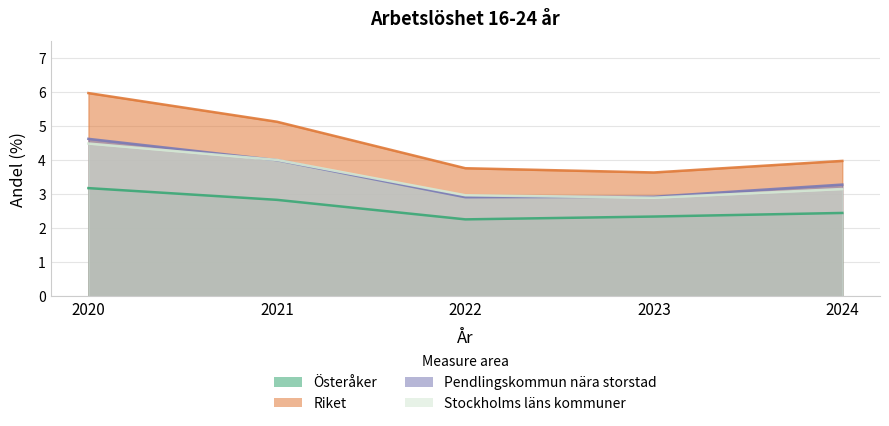

Does the chart display data point markers on the line(s)?

No